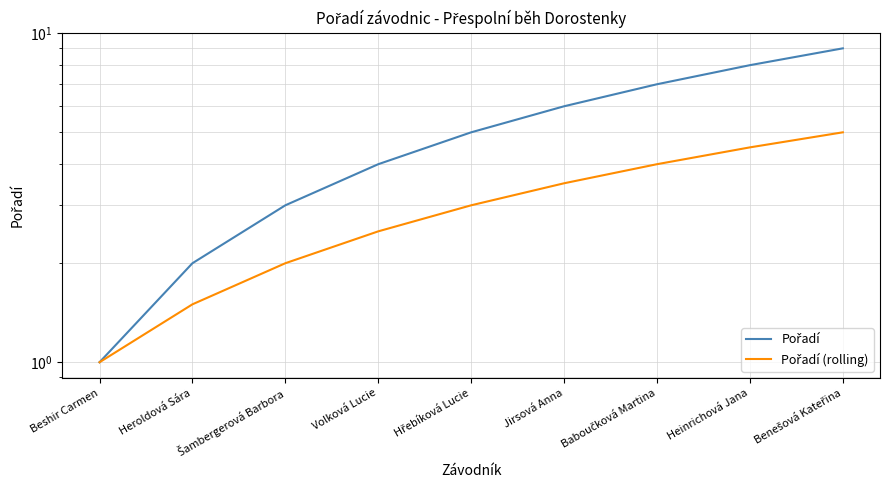

Is it true that Pořadí (rolling) equals 1.0 at Šambergerová Barbora?

False